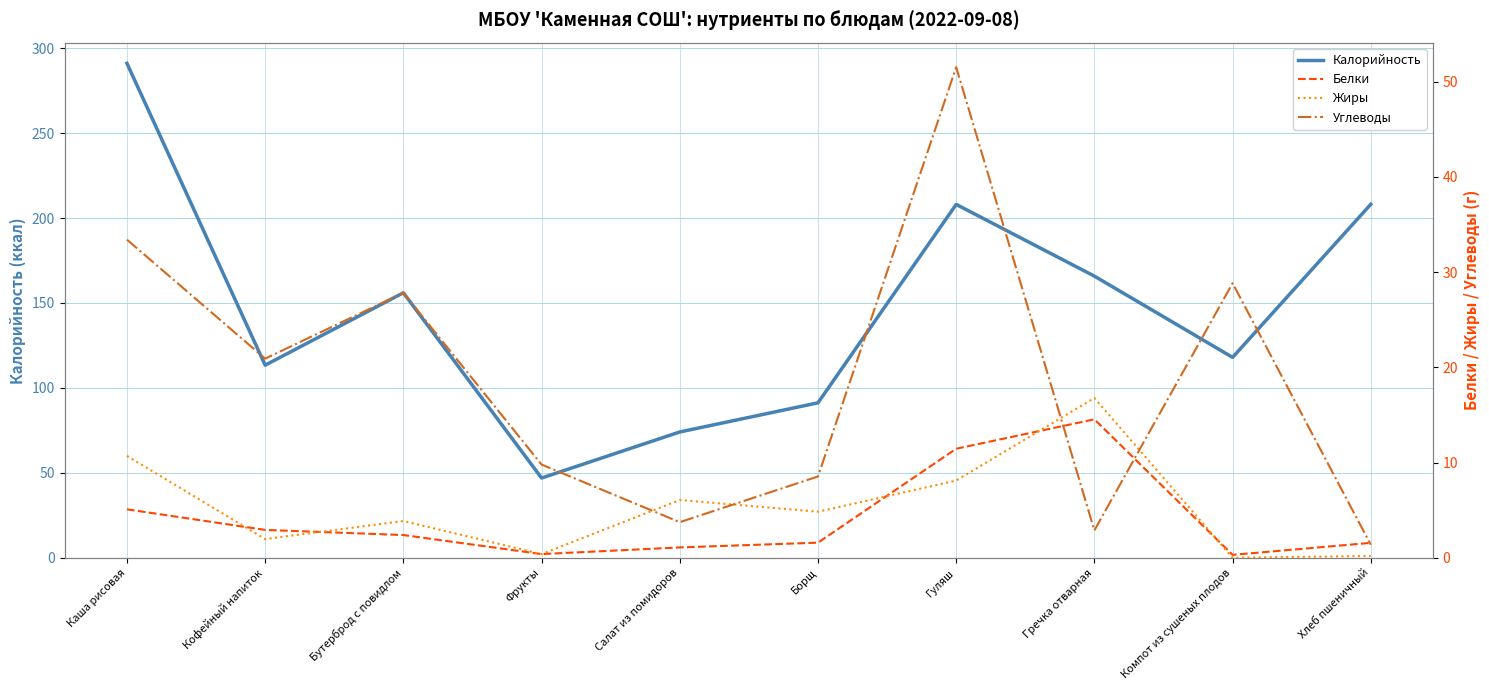

Is this an area chart (filled region under the line)?

No